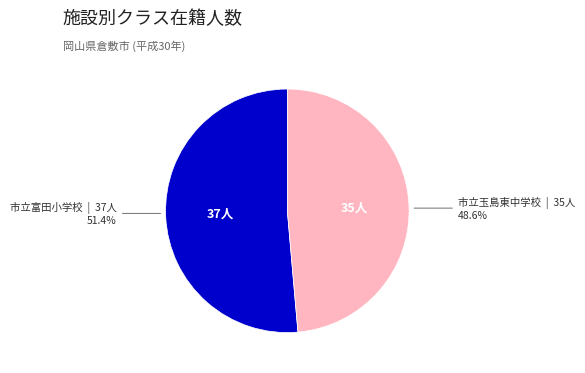

Is there any slice that represents more than half of the pie?

Yes